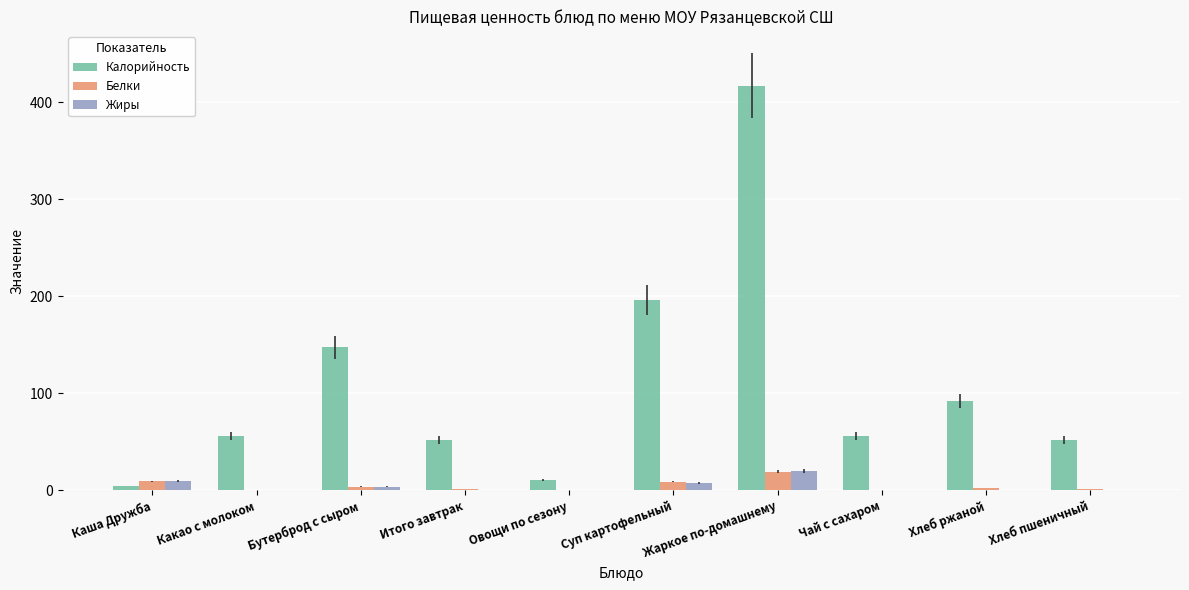

What is the sum of the Калорийность values at Каша Дружба and Суп картофельный?

200.5